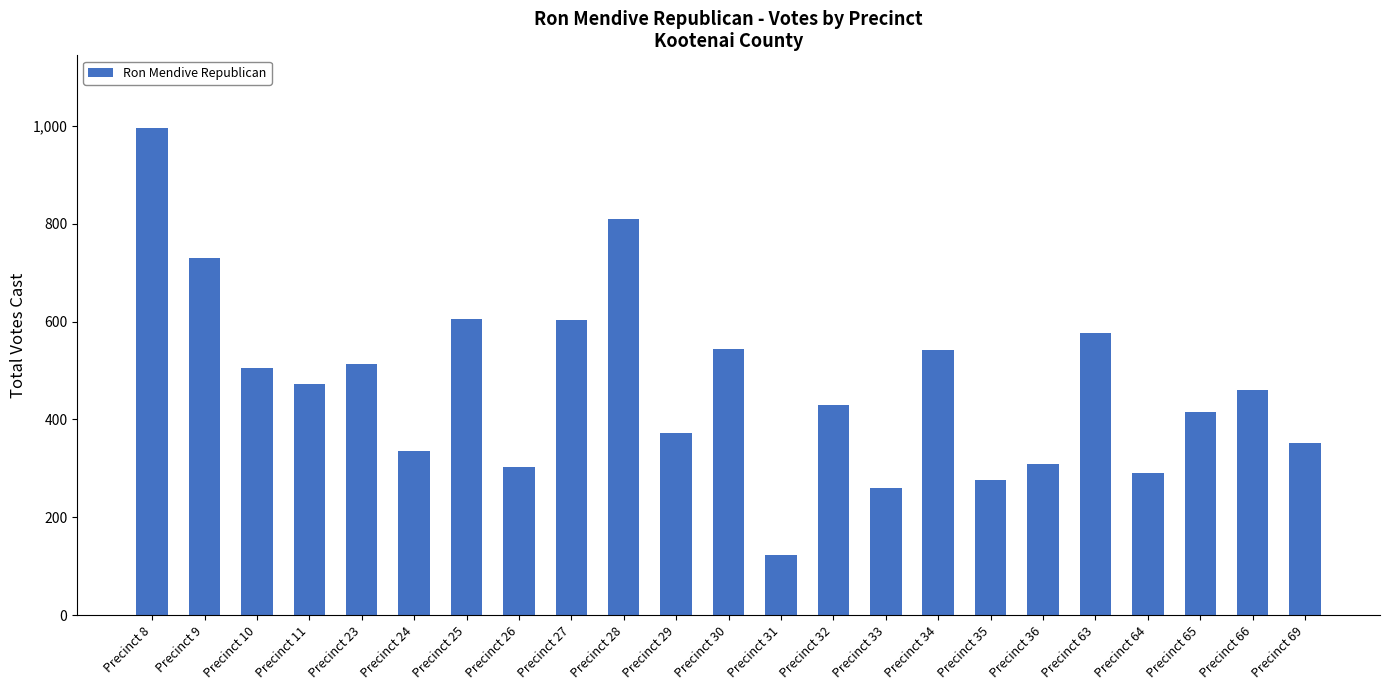

Read the value at Precinct 31, to the nearest 100.

100